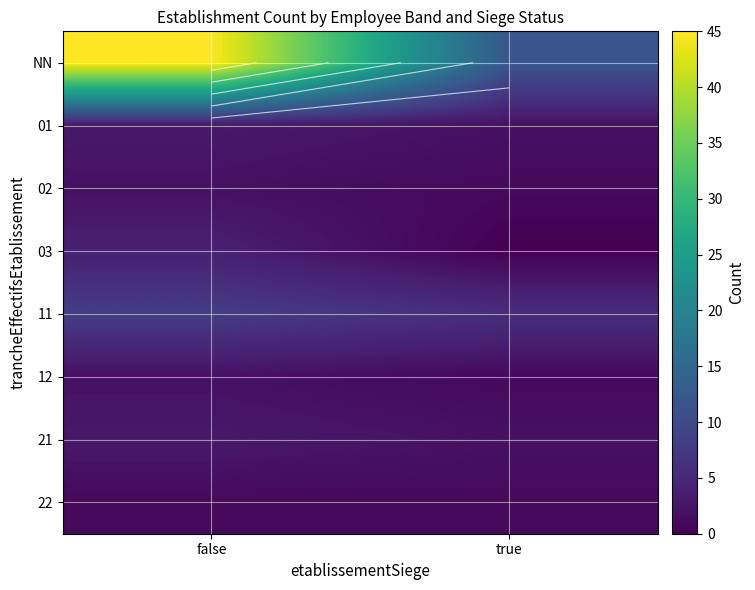

What is the difference between the 21 values at false and true?

1